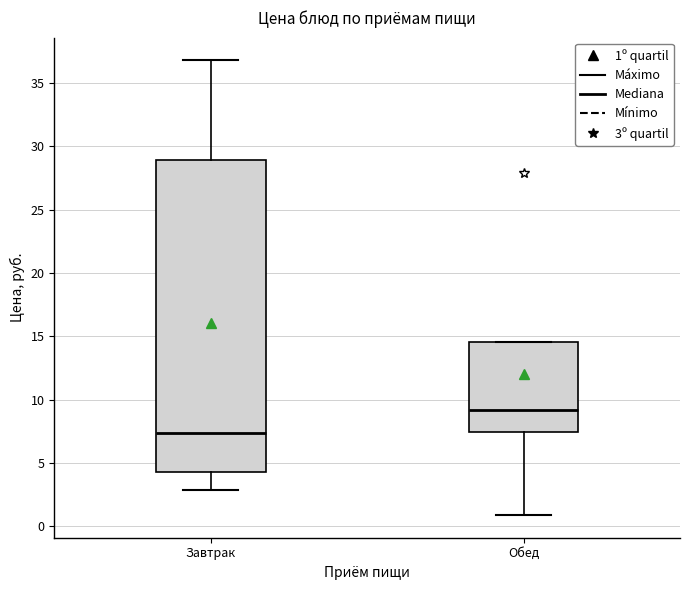

Reading left to right, read every box against the y-axis: the position of its median line, the range the box covers, and the ends of its whiskers. The values are not printed on the chart, so give them approximately, as read against the axis.

Завтрак: median 7.5, box 4.5 to 29.0, whiskers 3.0 to 37.0
Обед: median 9.0, box 7.5 to 14.5, whiskers 1.0 to 14.5